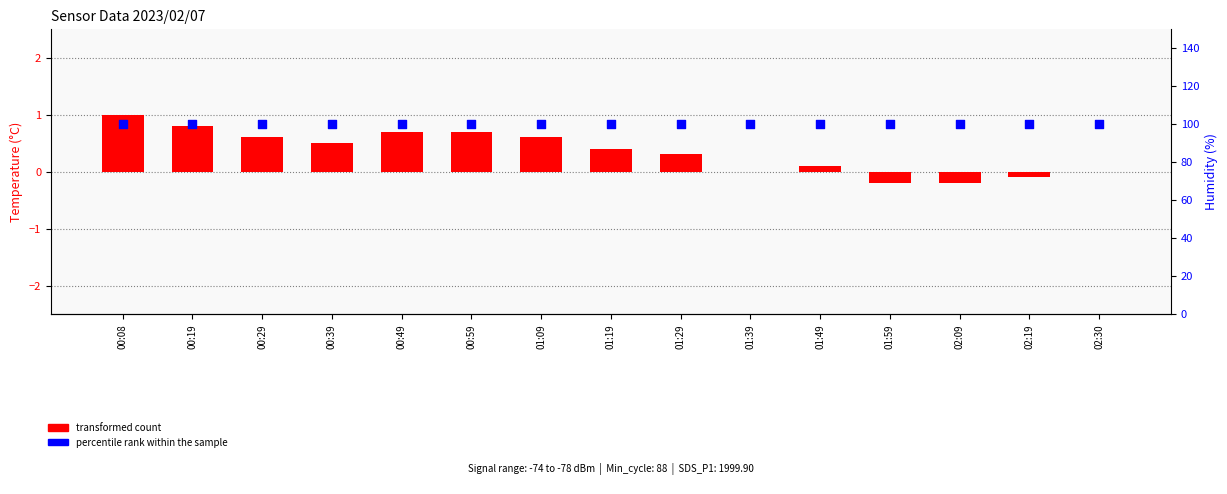

At which category is the sum across all series the highest?

00:08